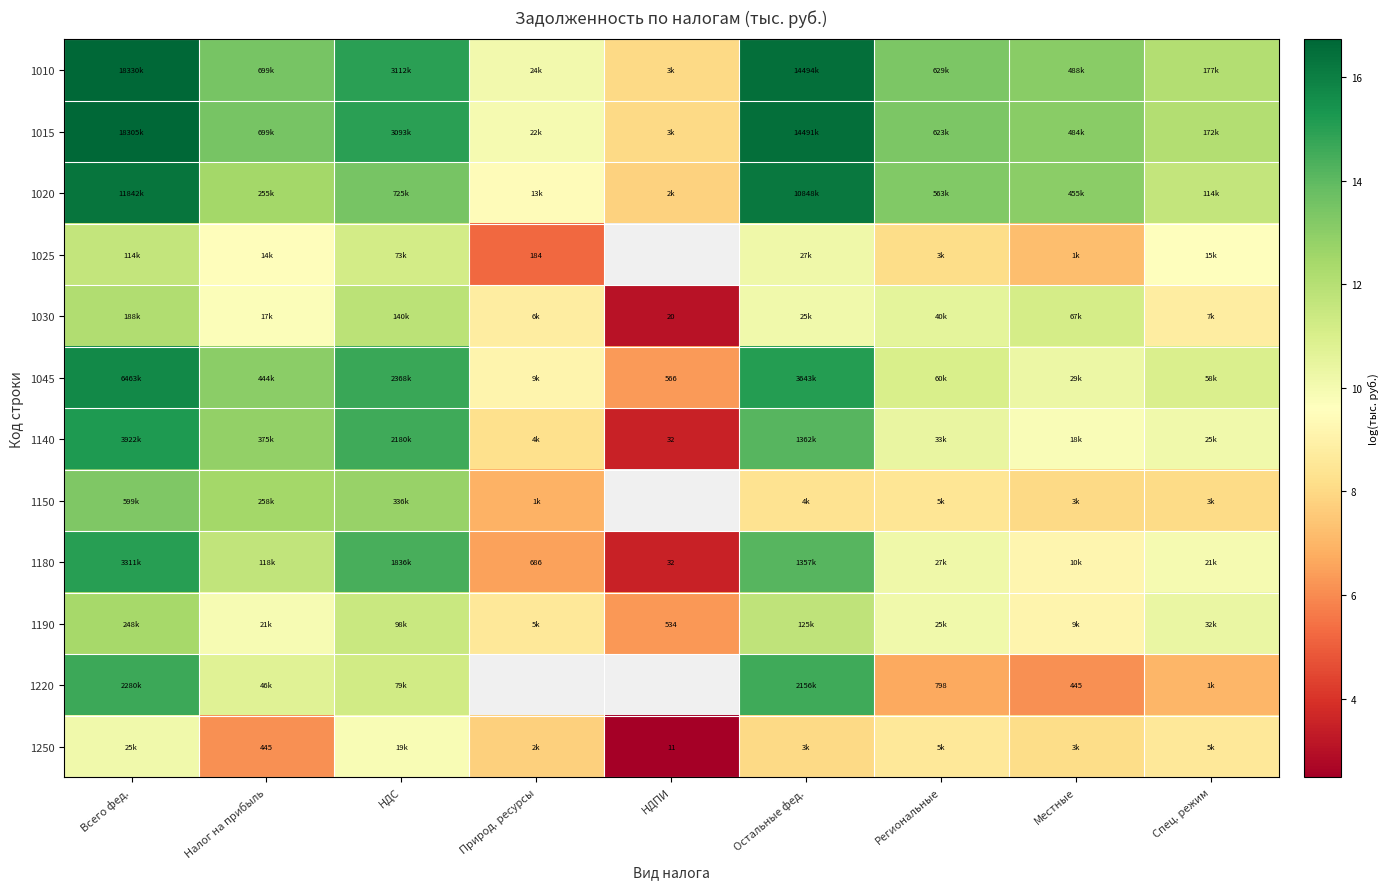

Count the number of categories in the chart.

9